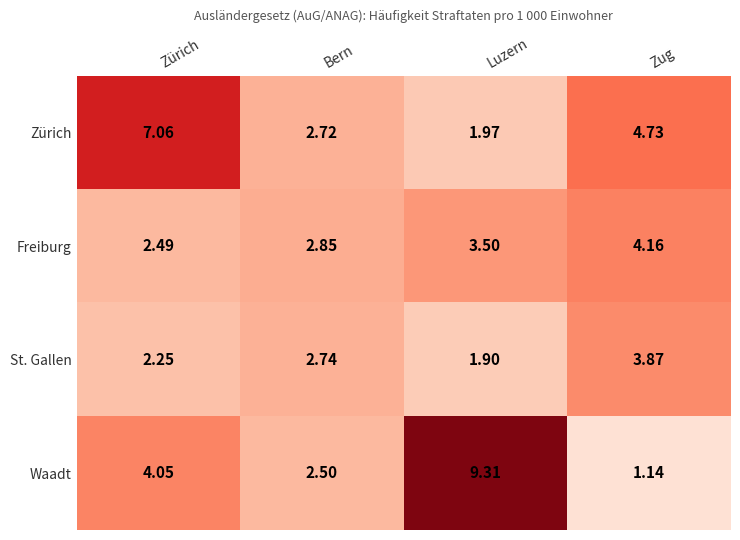

How many data points in St. Gallen are less than 2?

1